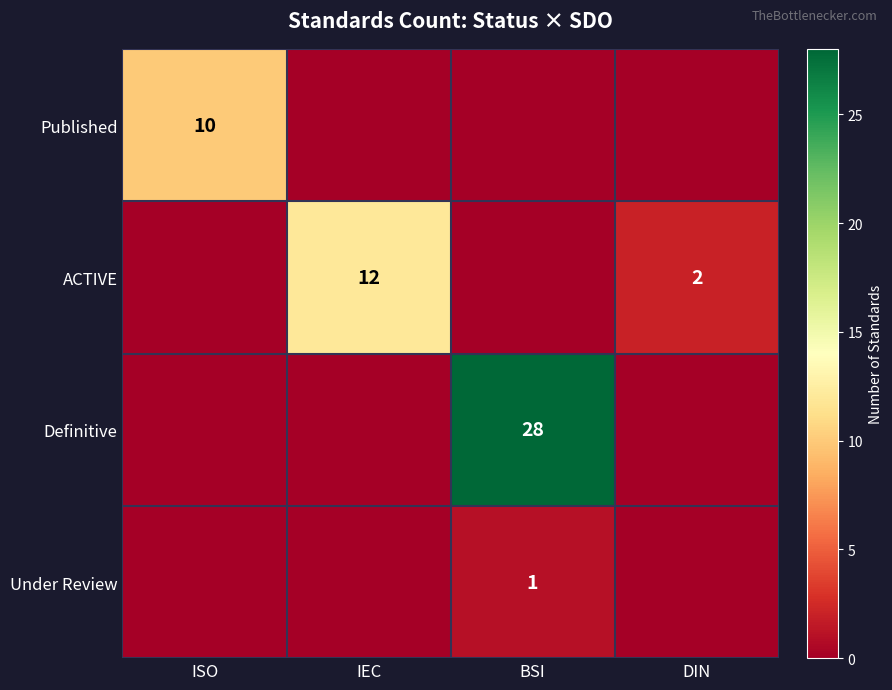

The value of Published at ISO is 16. True or false?

False